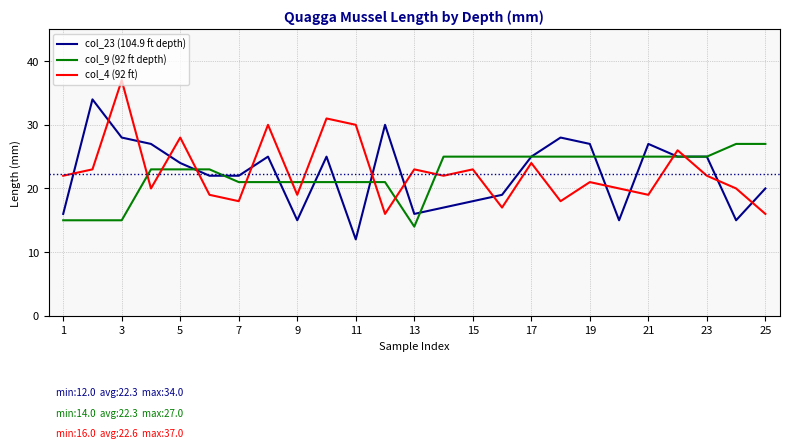

True or false: col_9 (92 ft depth) and col_4 (92 ft) cross at least once.

True